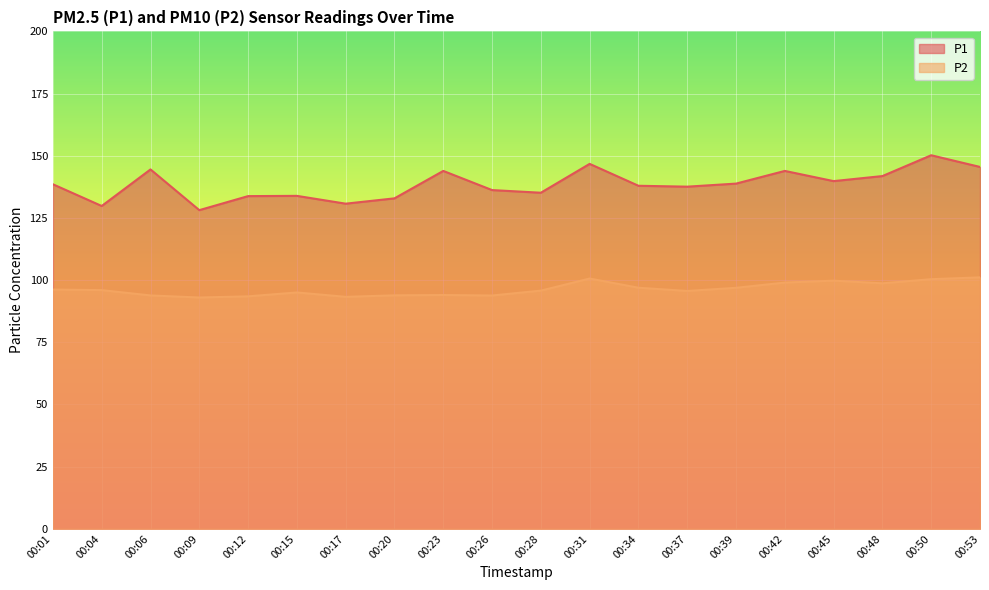

True or false: P2 and P1 intersect in this chart.

False